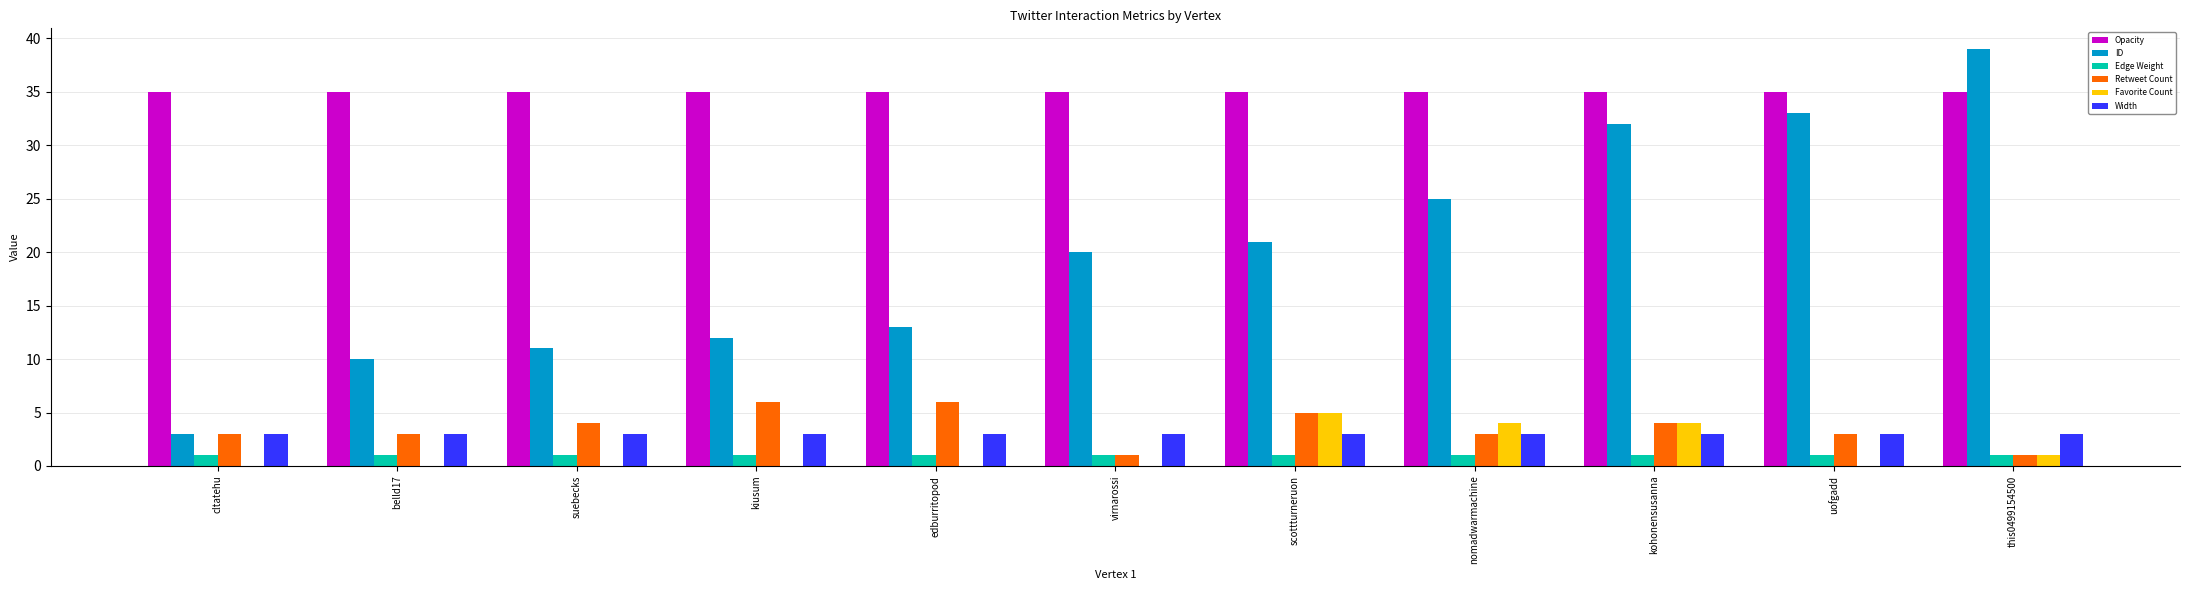

What is the sum of all Width values?

33